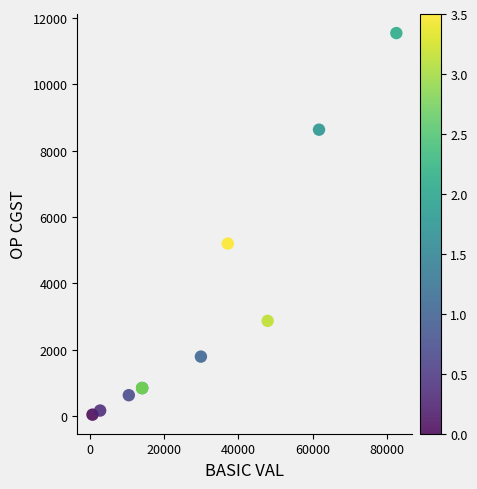

What Y value in the scatter plot is closest to 5798?

5203.8